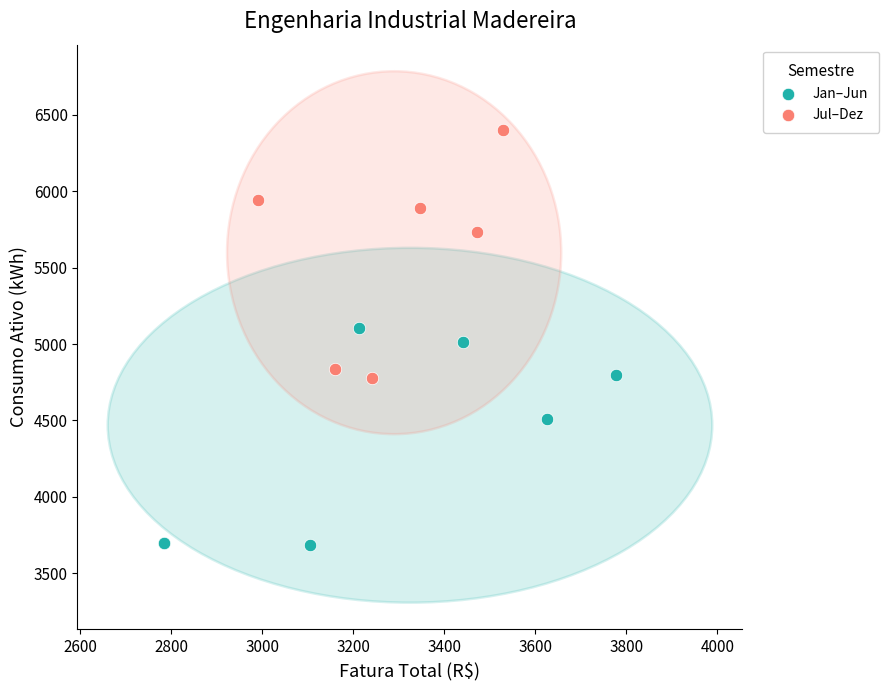

Which series has the largest Y range (max minus min)?

Jul–Dez